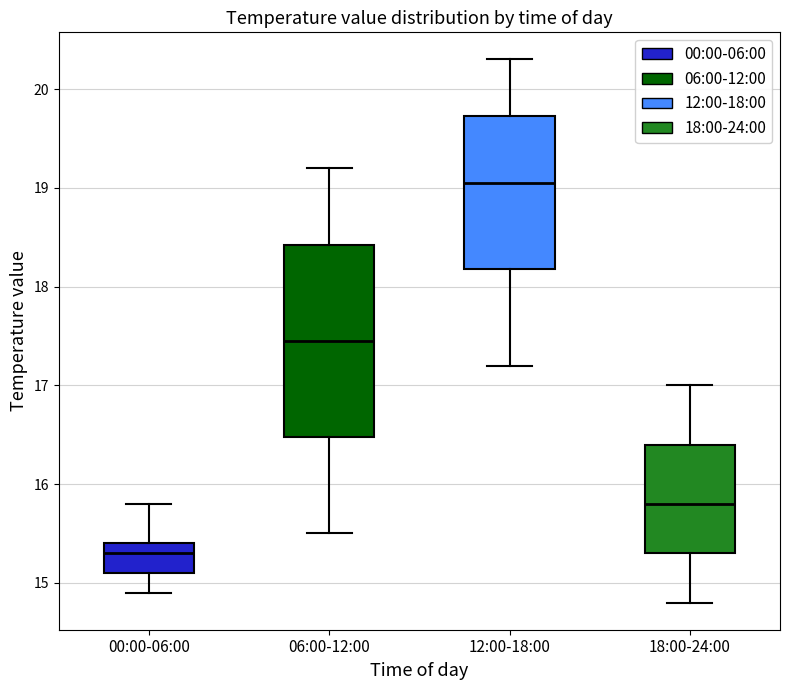

Which box is the tallest, from its lower edge to its upper edge?

06:00-12:00